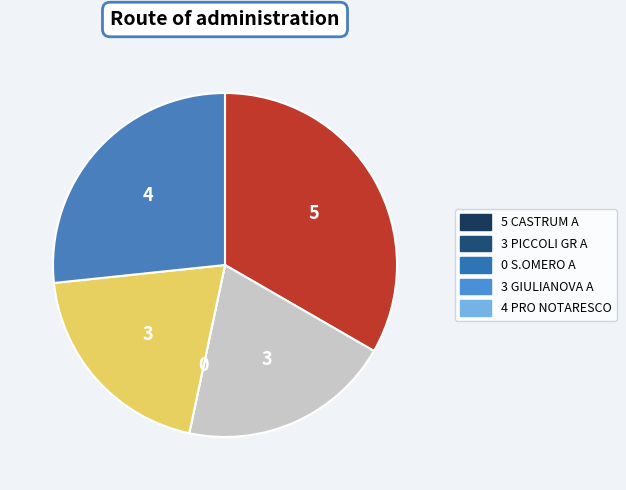

Is there any slice that represents more than half of the pie?

No